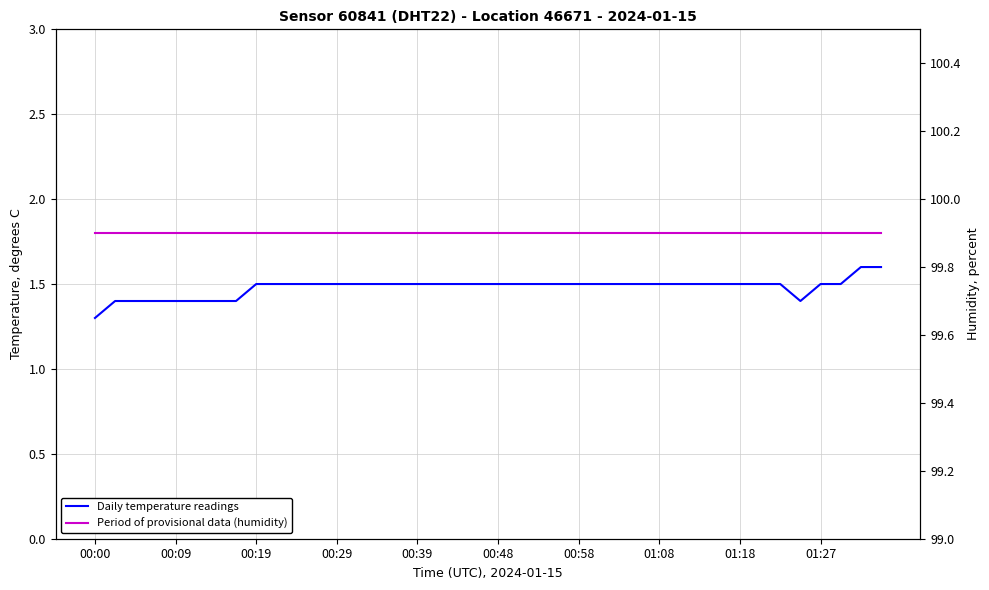

Which category has the lowest value across all series?

00:00